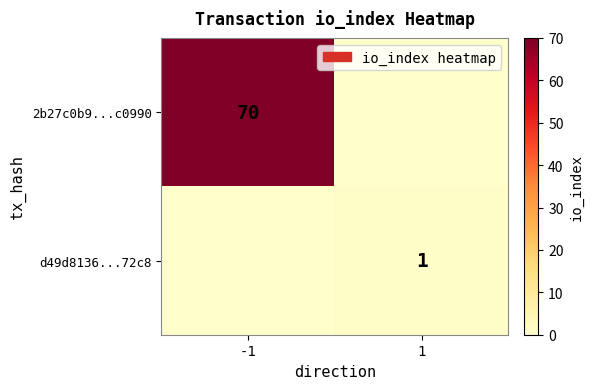

The value of 2b27c0b9...c0990 at -1 is 102. True or false?

False